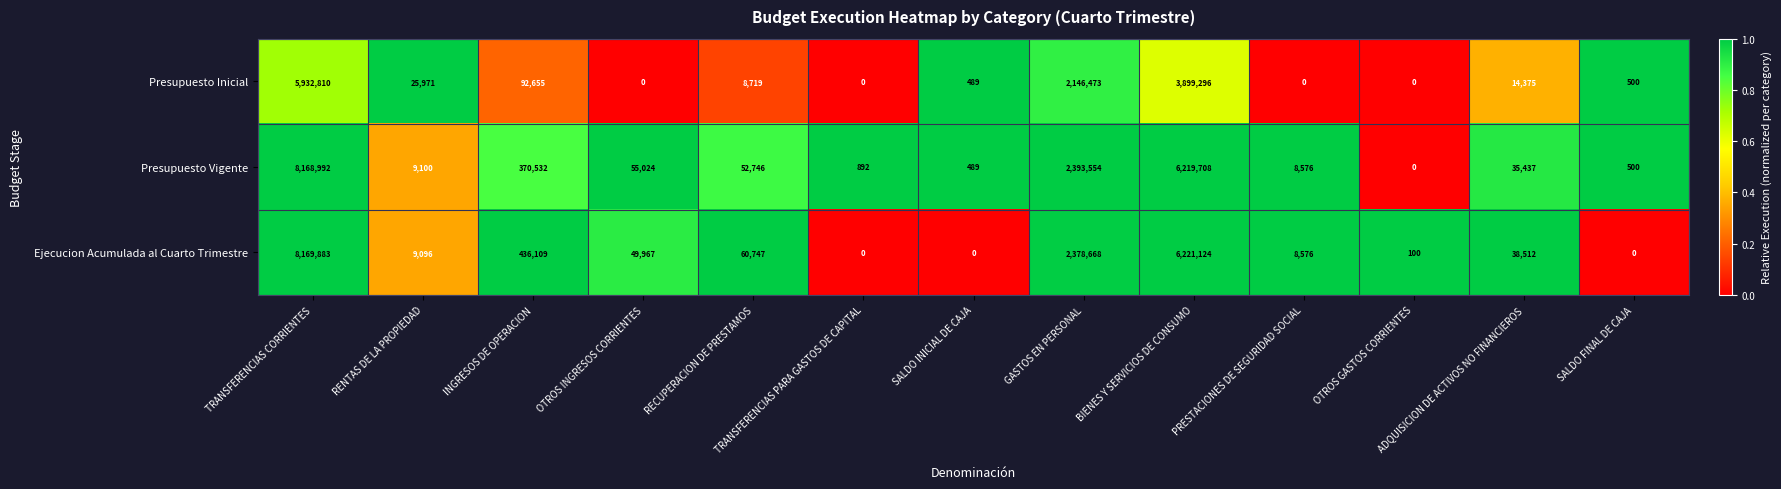

Rank the categories by Presupuesto Vigente value from lowest to highest.

OTROS GASTOS CORRIENTES, SALDO INICIAL DE CAJA, SALDO FINAL DE CAJA, TRANSFERENCIAS PARA GASTOS DE CAPITAL, PRESTACIONES DE SEGURIDAD SOCIAL, RENTAS DE LA PROPIEDAD, ADQUISICION DE ACTIVOS NO FINANCIEROS, RECUPERACION DE PRESTAMOS, OTROS INGRESOS CORRIENTES, INGRESOS DE OPERACION, GASTOS EN PERSONAL, BIENES Y SERVICIOS DE CONSUMO, TRANSFERENCIAS CORRIENTES